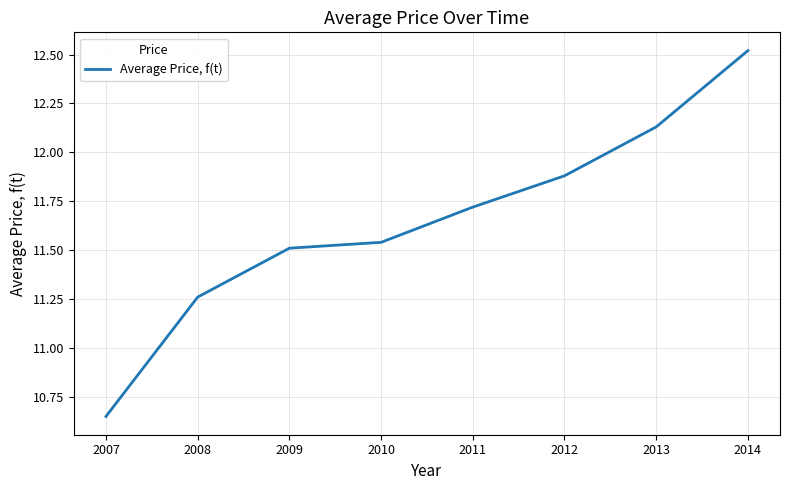

What is the average value?

11.7